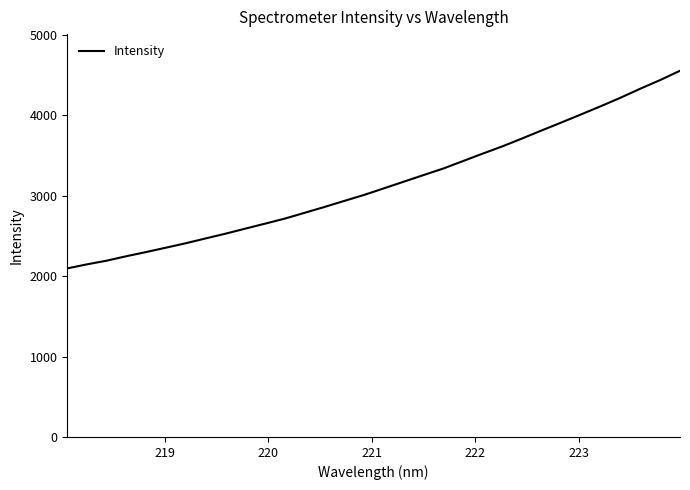

What is the maximum value shown in the chart?

4555.1